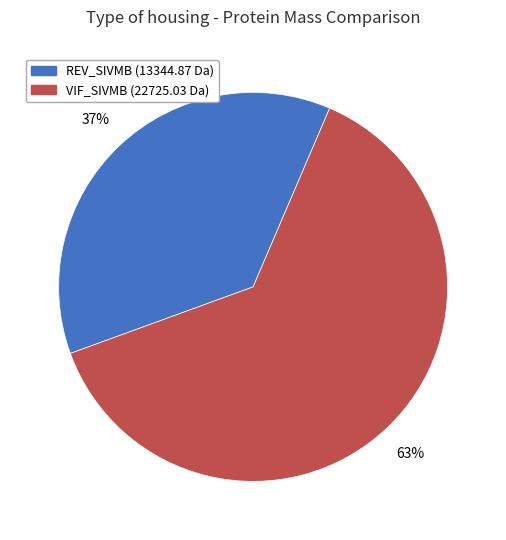

To the nearest percent, what is the difference between the largest and smallest slice percentages?

26%